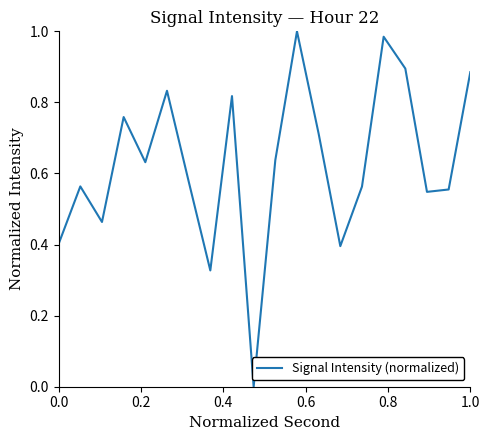

How many points are higher than both their immediate neighbors (excluding endpoints)?

6